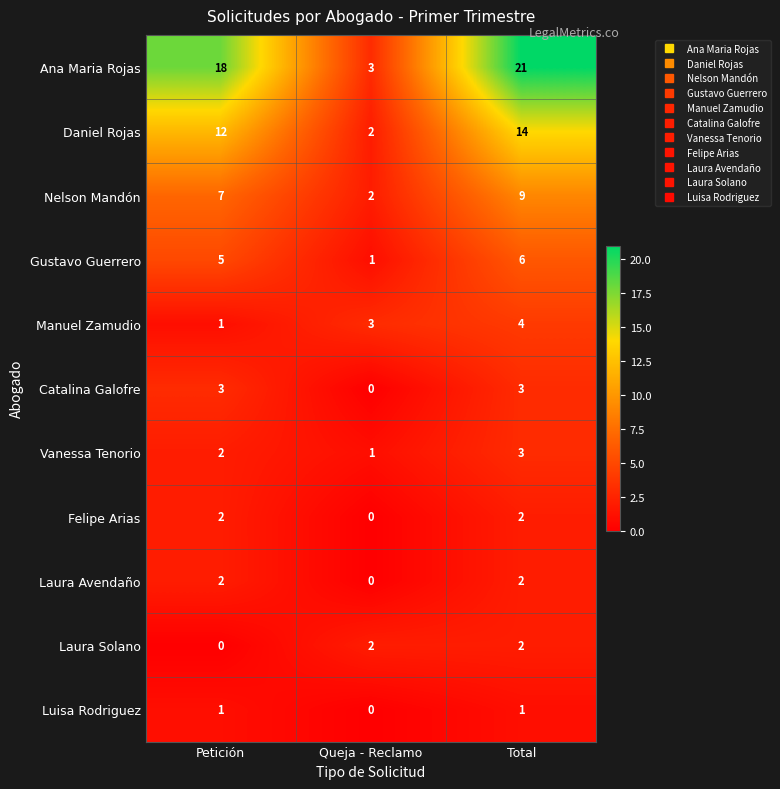

Count the number of categories in the chart.

3